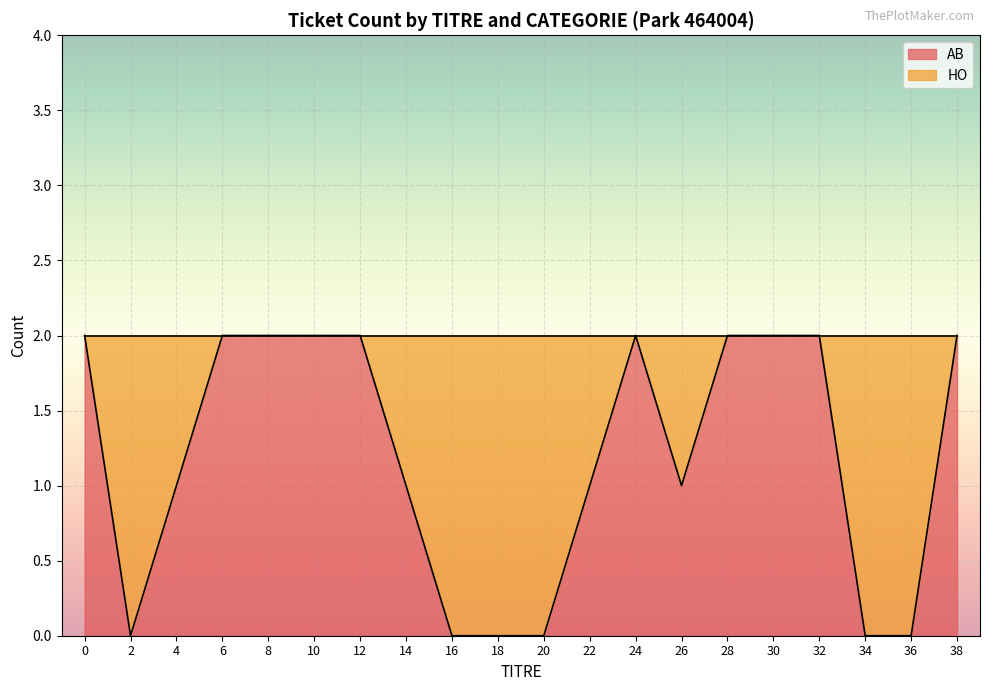

The value at 2 is -1. True or false?

False